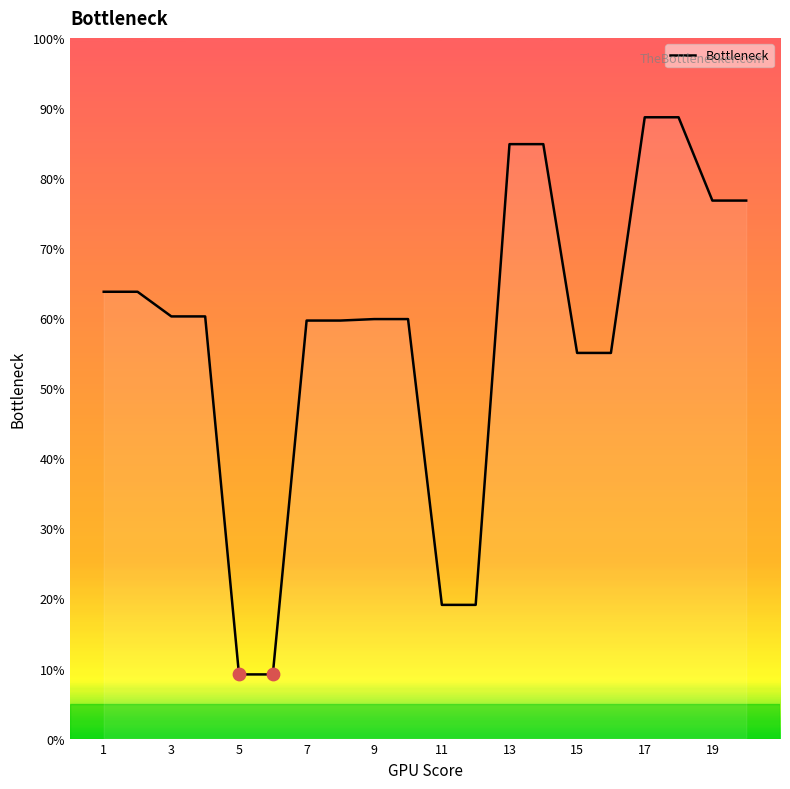

What is the smallest value displayed?

9.2